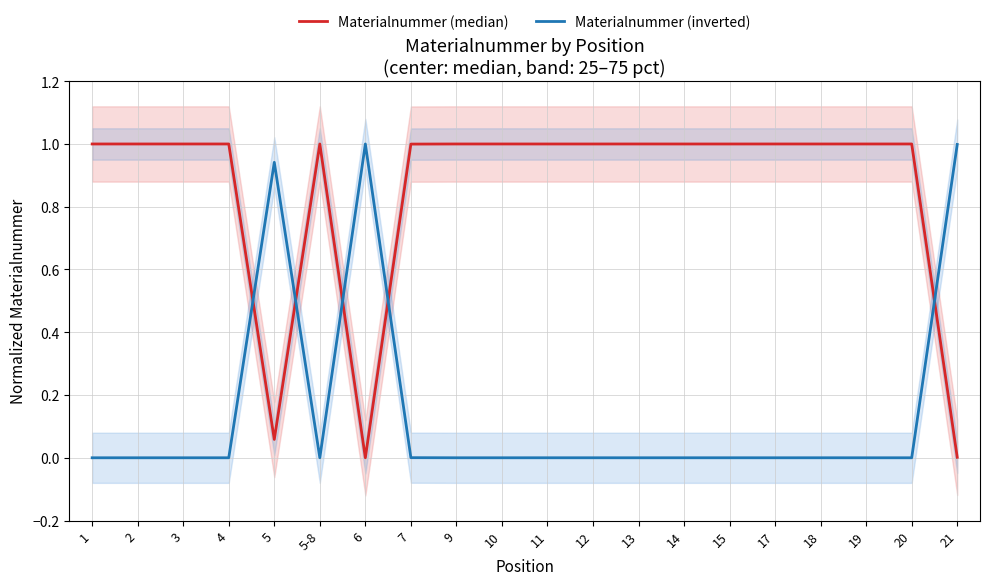

What is the total value across all series at 3?

1.0